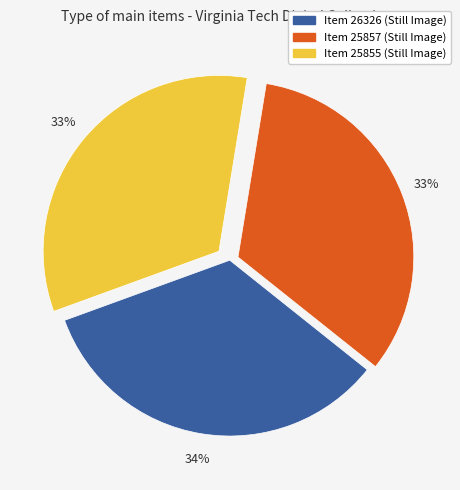

True or false: Item 25855 (Still Image) accounts for 26% of the total.

False